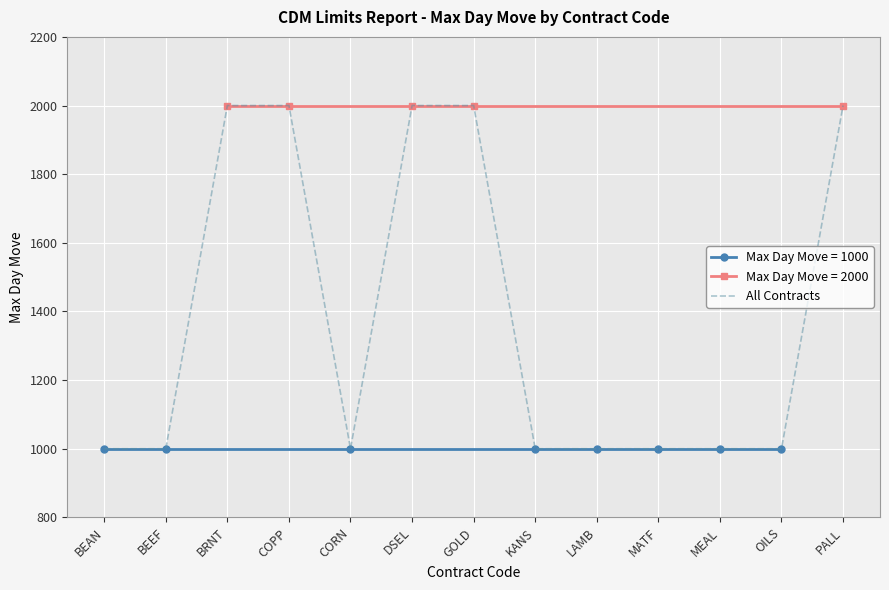

What is the minimum value shown in the chart?

1000